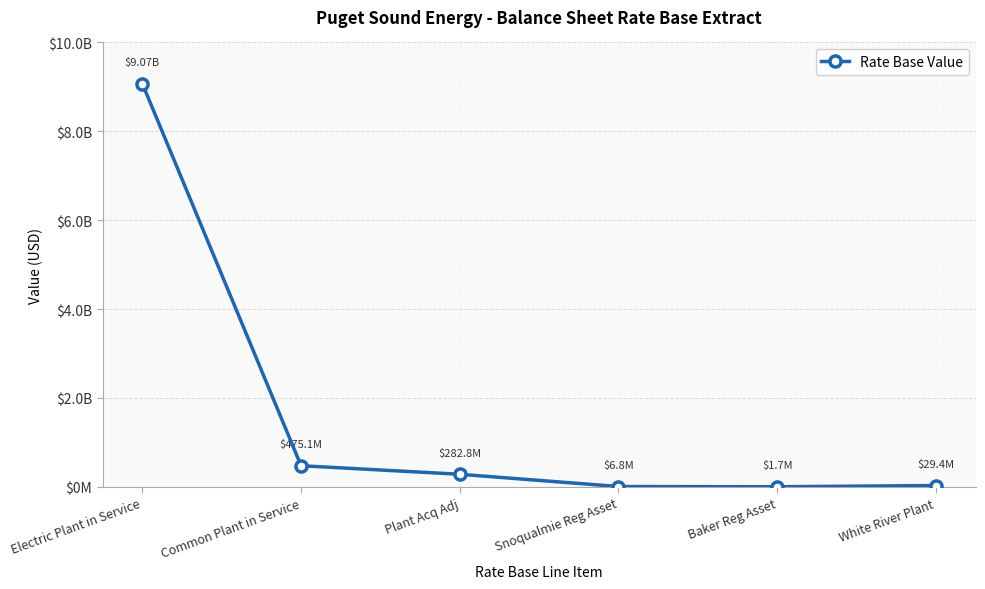

The chart shows a value of 29385564.5 at White River Plant. True or false?

True